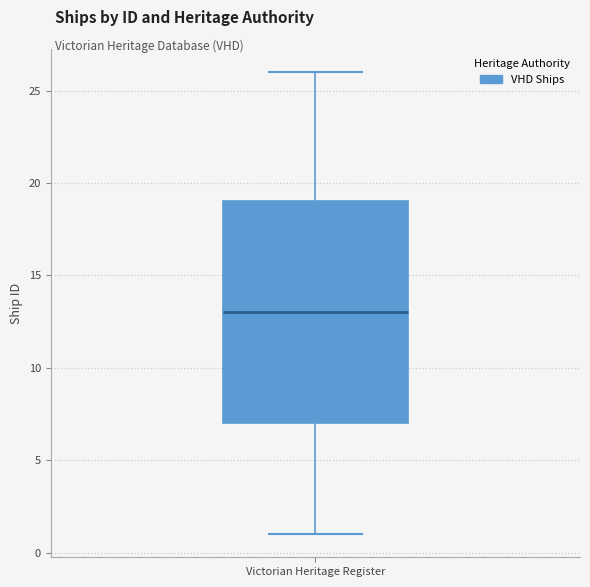

Read this box plot against the y-axis: the position of the median line, the range covered by the box, and the ends of both whiskers. The values are not printed on the chart, so give them approximately, as read against the axis.

median 13, box 7 to 19, whiskers 1 to 26